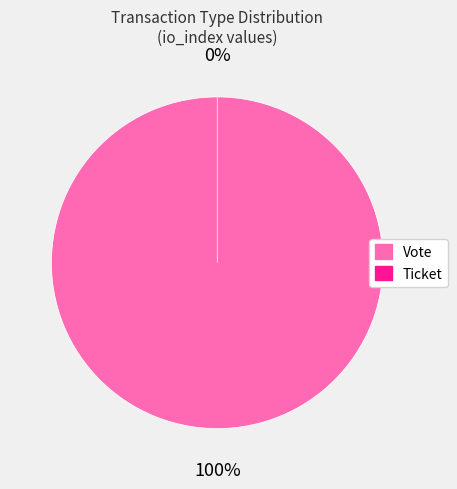

Rank the categories by value from lowest to highest.

Ticket, Vote